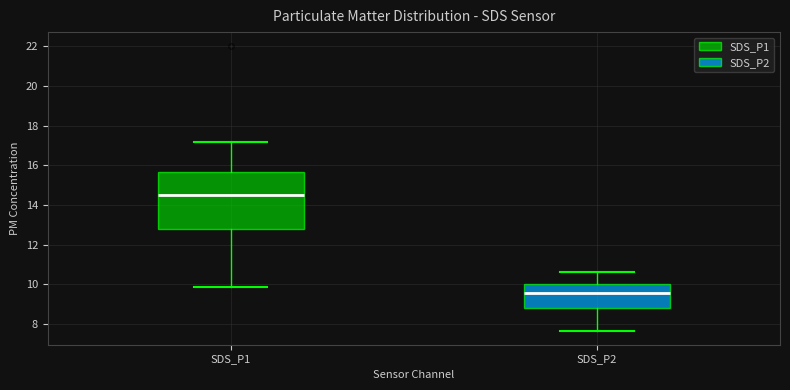

Where does the lower whisker of the box for SDS_P2 end on the y-axis? The values are not printed on the chart, so give them approximately, as read against the axis.

7.6